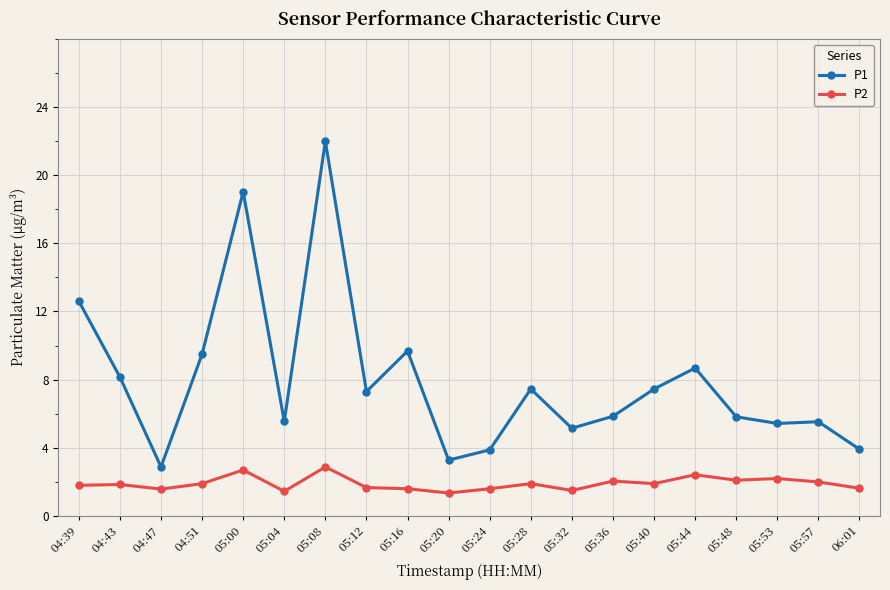

What are all the series names shown in the legend?

P1, P2